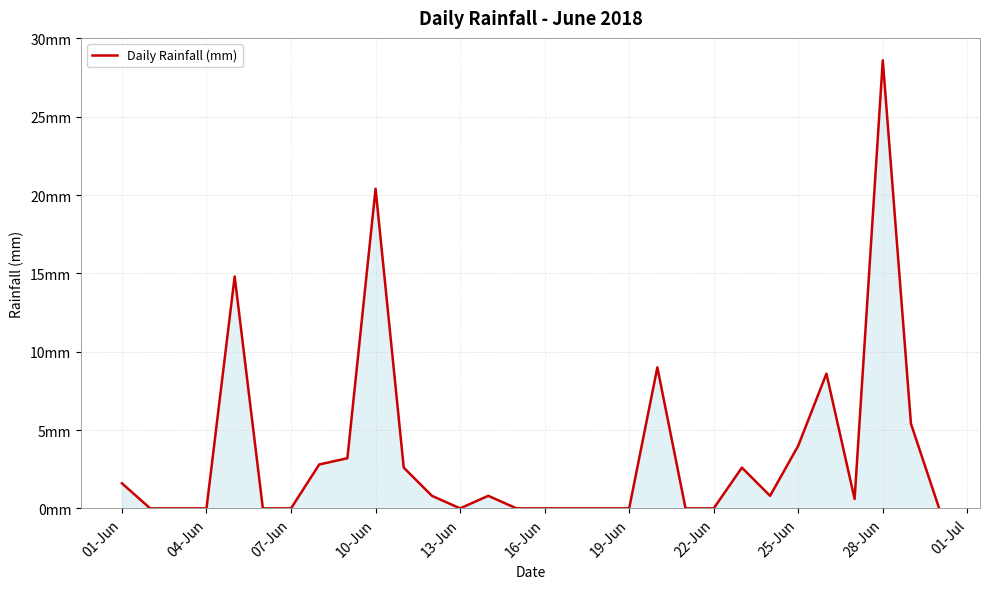

Reading left to right, what are all the values shown in this chart?

1.6	0.0	0.0	0.0	14.8	0.0	0.0	2.8	3.2	20.4	2.6	0.8	0.0	0.8	0.0	0.0	0.0	0.0	0.0	9.0	0.0	0.0	2.6	0.8	4.0	8.6	0.6	28.6	5.4	0.0